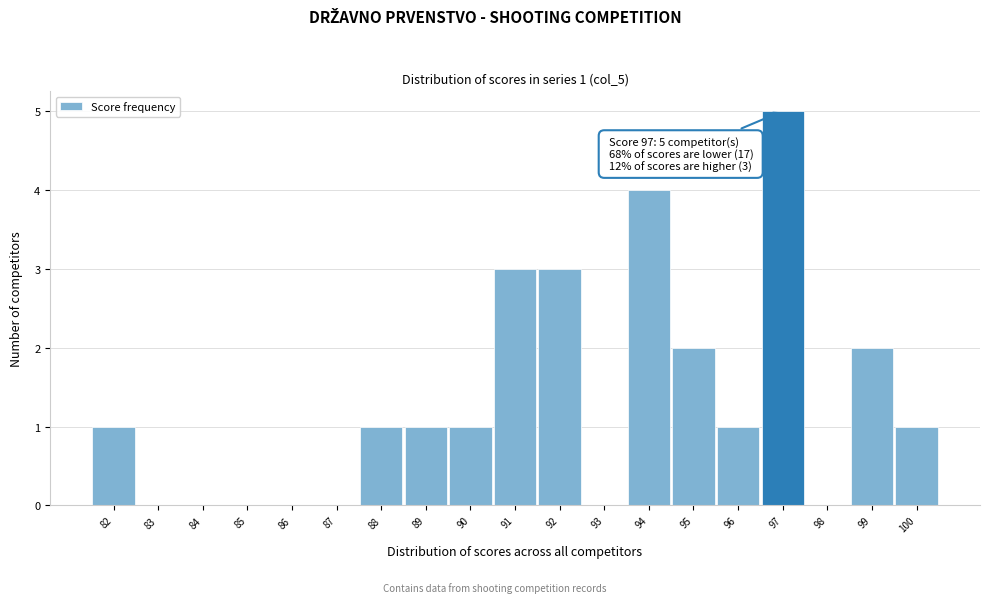

Which range on the x-axis has the tallest bar?

96.5 to 97.5